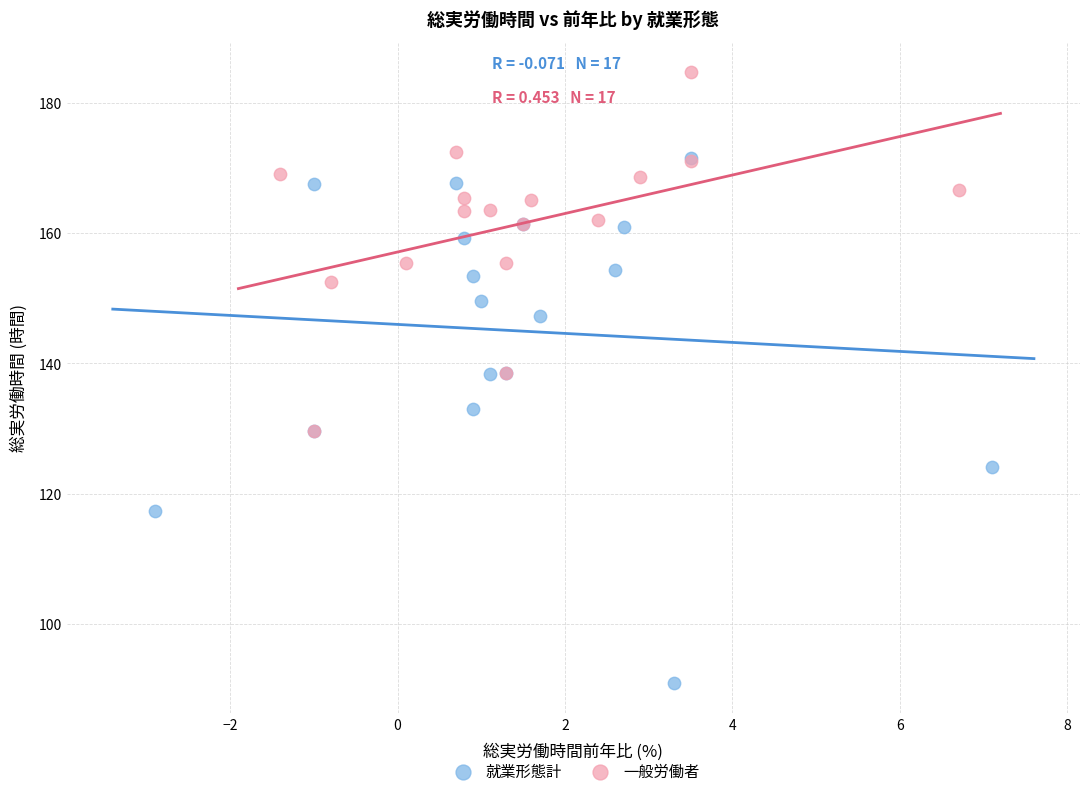

Which series has the widest spread of Y values?

就業形態計